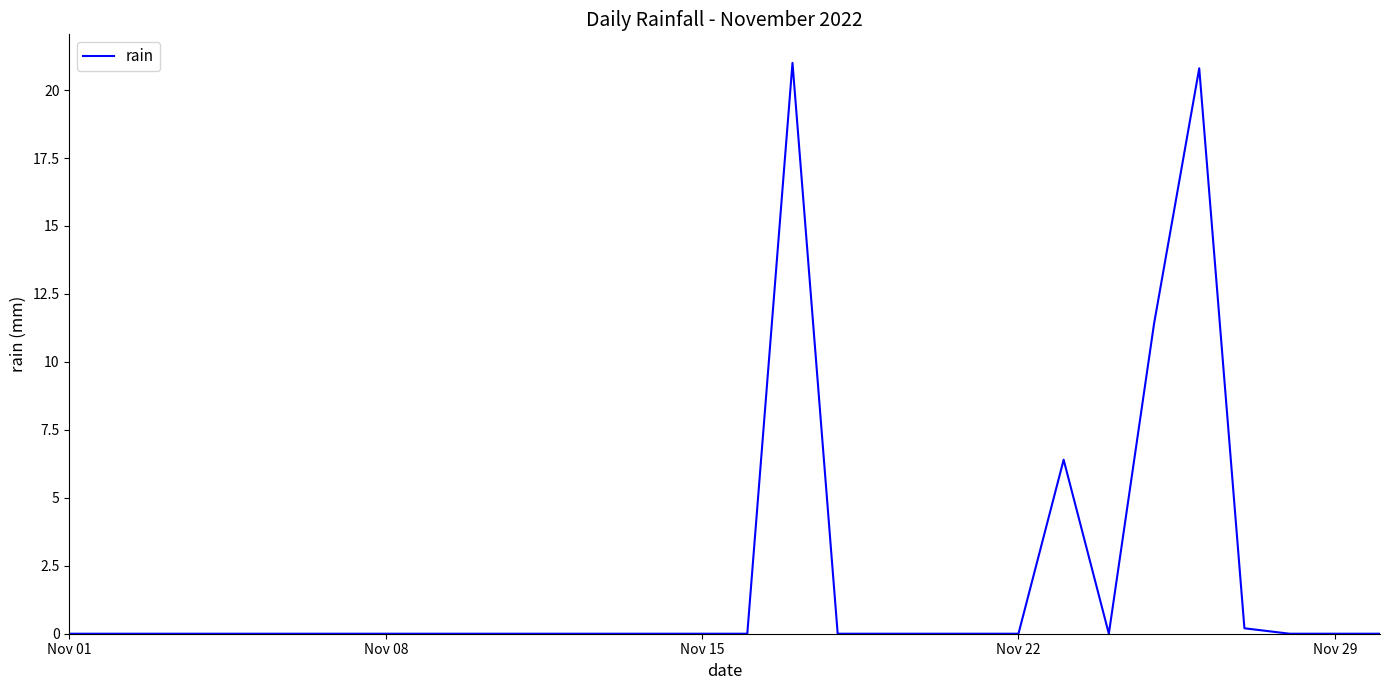

What is the difference between the maximum and minimum values?

21.0